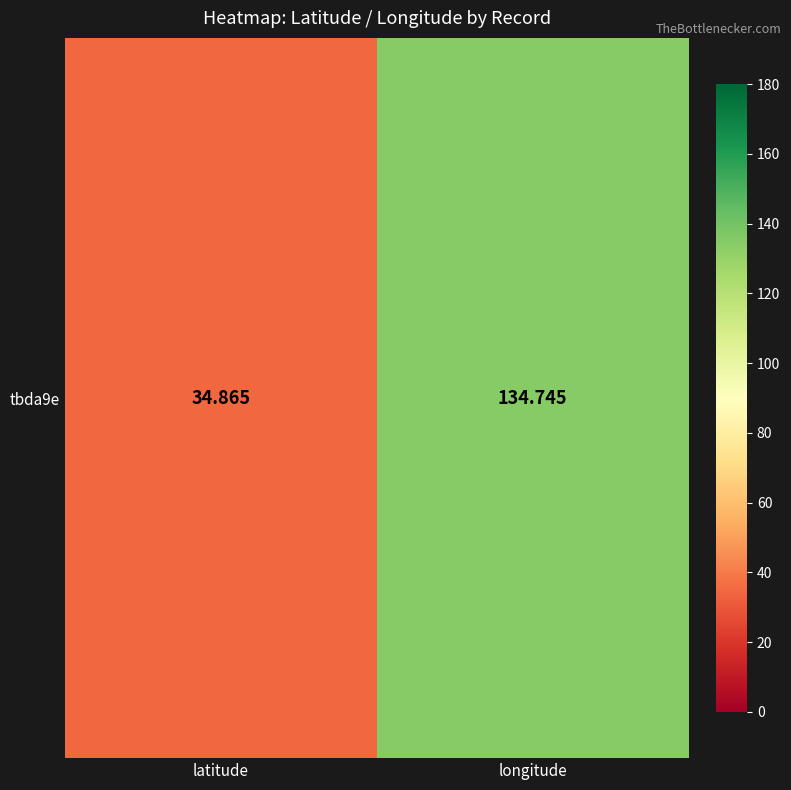

True or false: the data shows 60.0 at latitude.

False